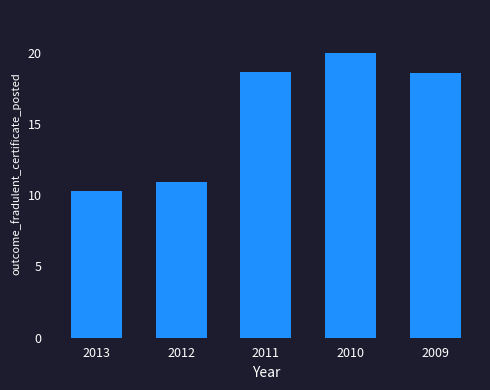

At which label does the data first exceed 266236?

2011